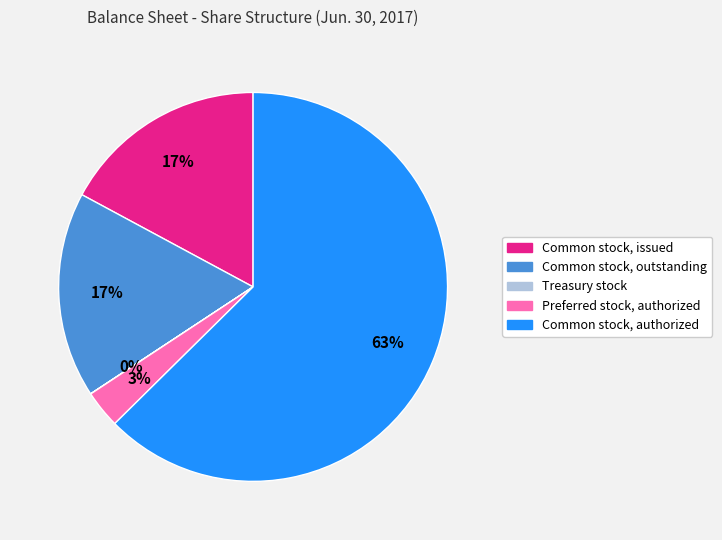

Does any single category account for the majority?

Yes